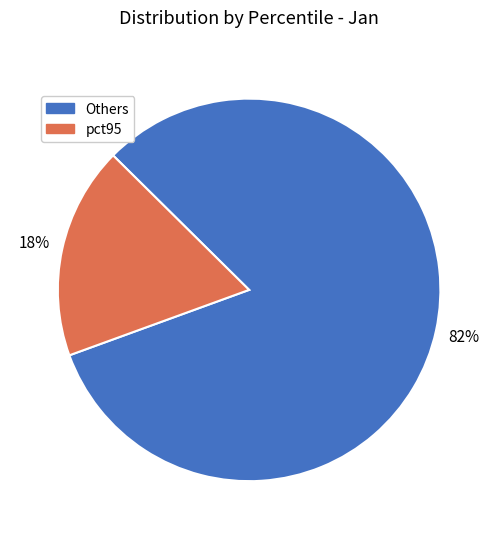

How many segments does this pie chart have?

2